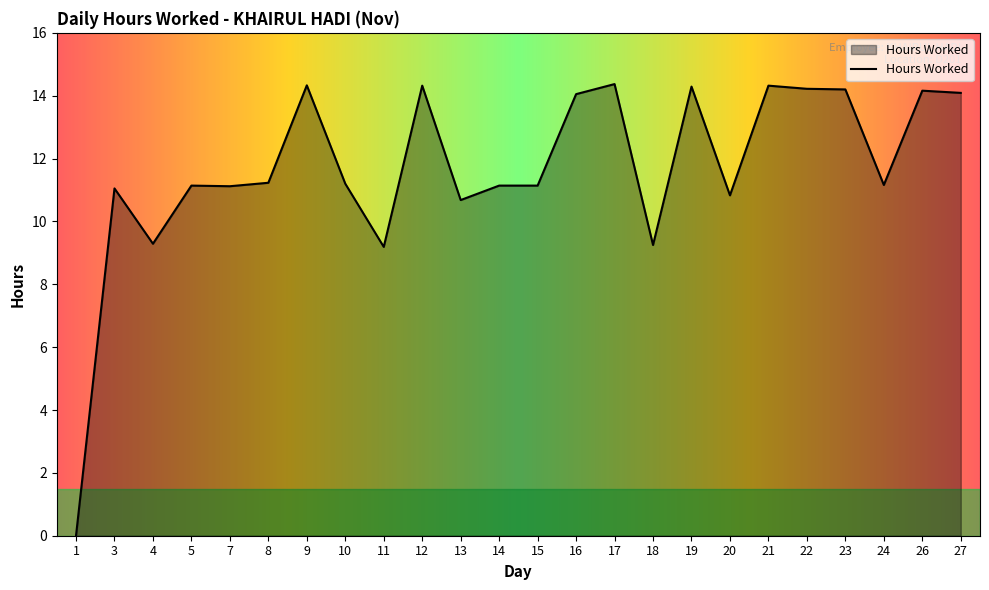

What is the change in value from 8 to 21?

+3.1